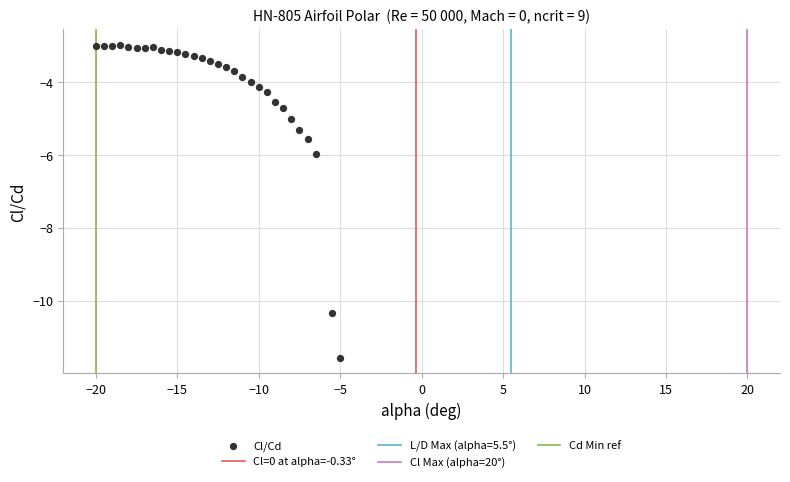

What Y value in the scatter plot is closest to -7?

-6.0